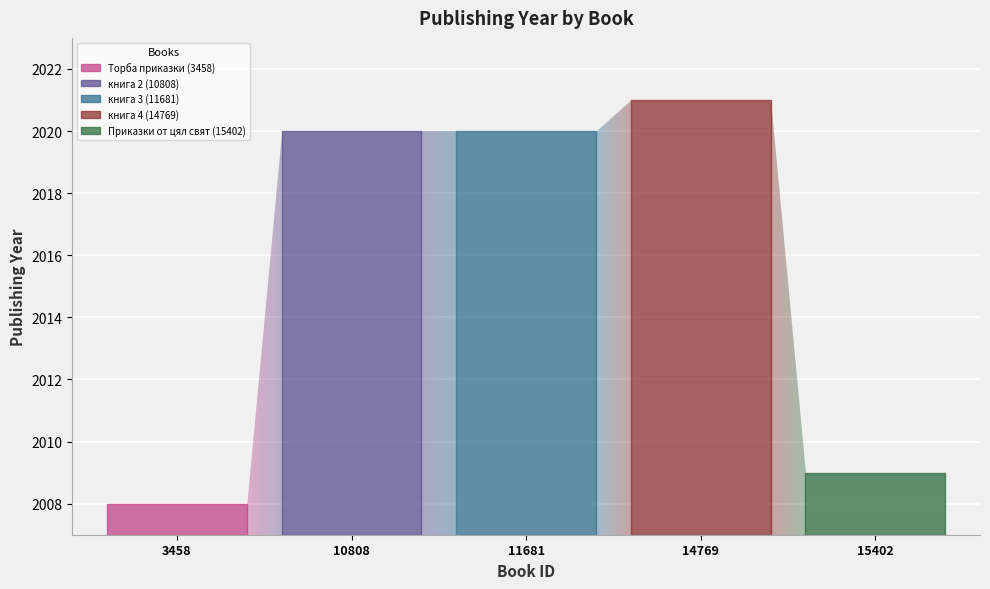

The value at книга 3 (11681) is 1170. True or false?

False